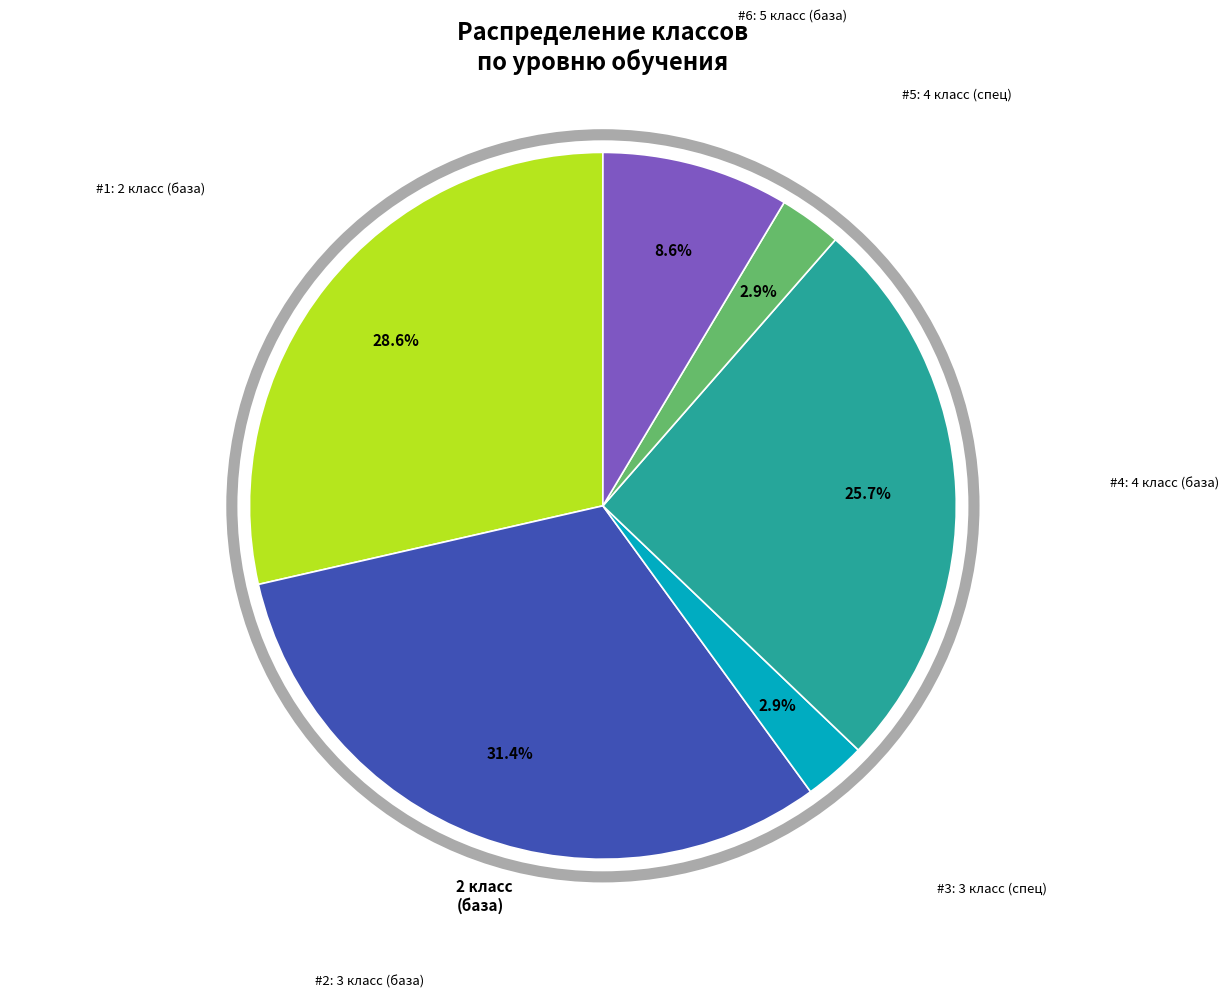

Is there any slice that represents more than half of the pie?

No